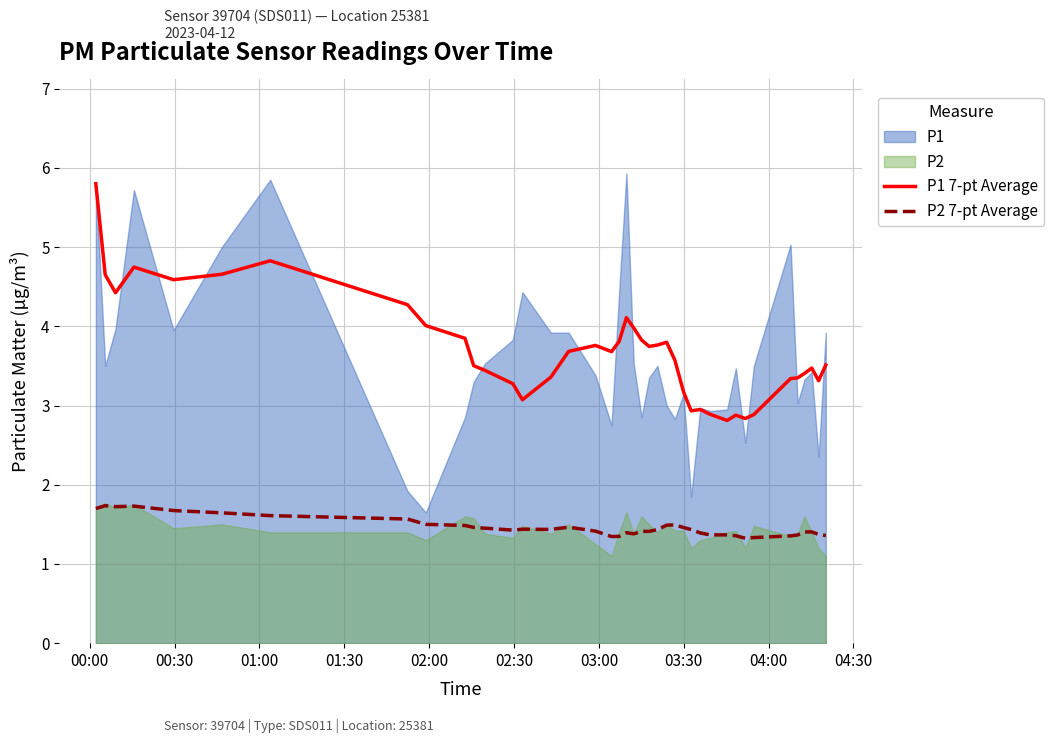

True or false: P1 7-pt Average and P2 7-pt Average cross at least once.

False